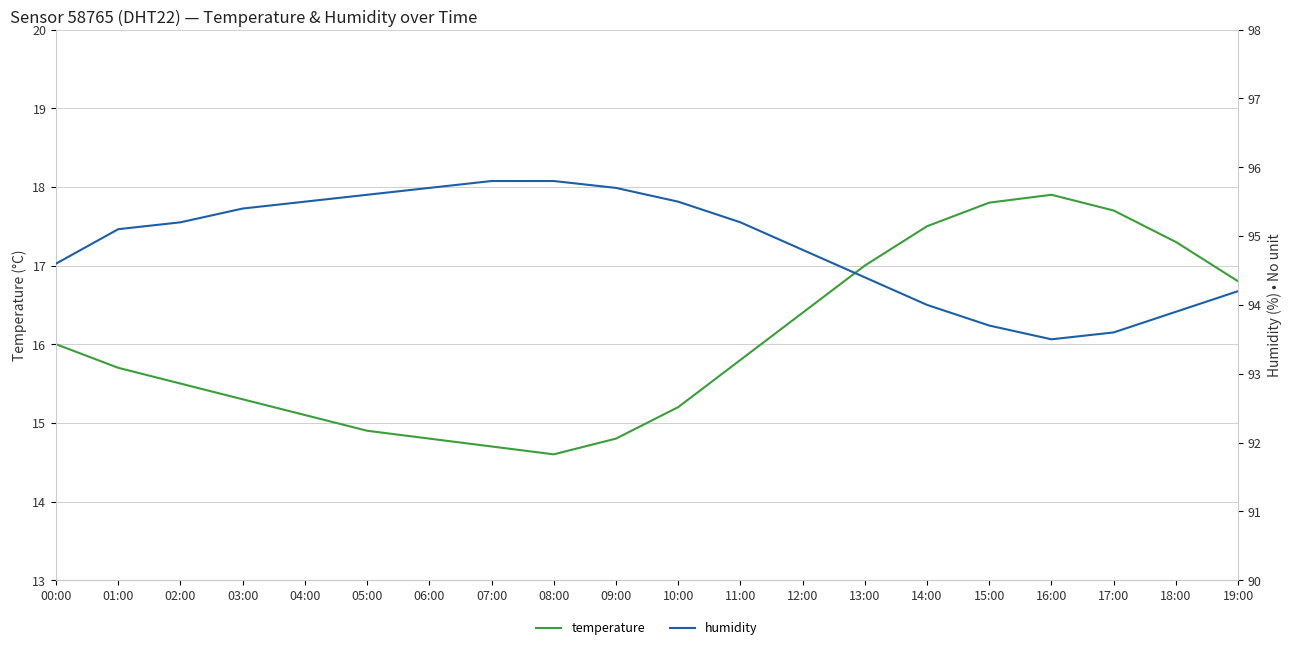

In temperature, how many points are higher than both neighbors (excluding endpoints)?

1